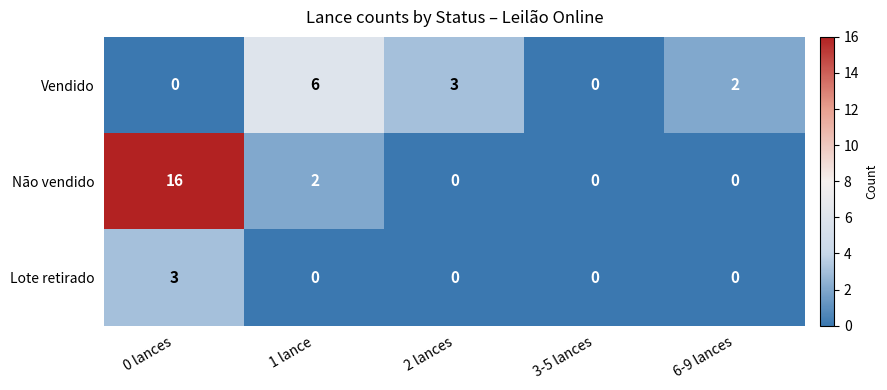

Rank the series at 1 lance from highest to lowest value.

Vendido, Não vendido, Lote retirado